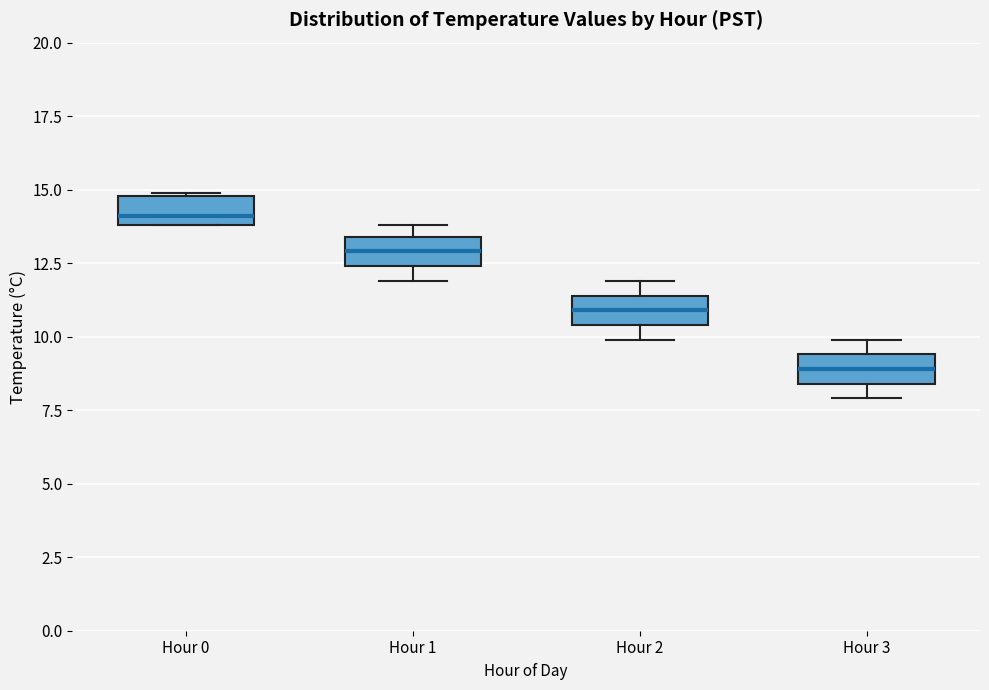

Where is the upper edge of the box for Hour 1 on the y-axis? The values are not printed on the chart, so give them approximately, as read against the axis.

13.5